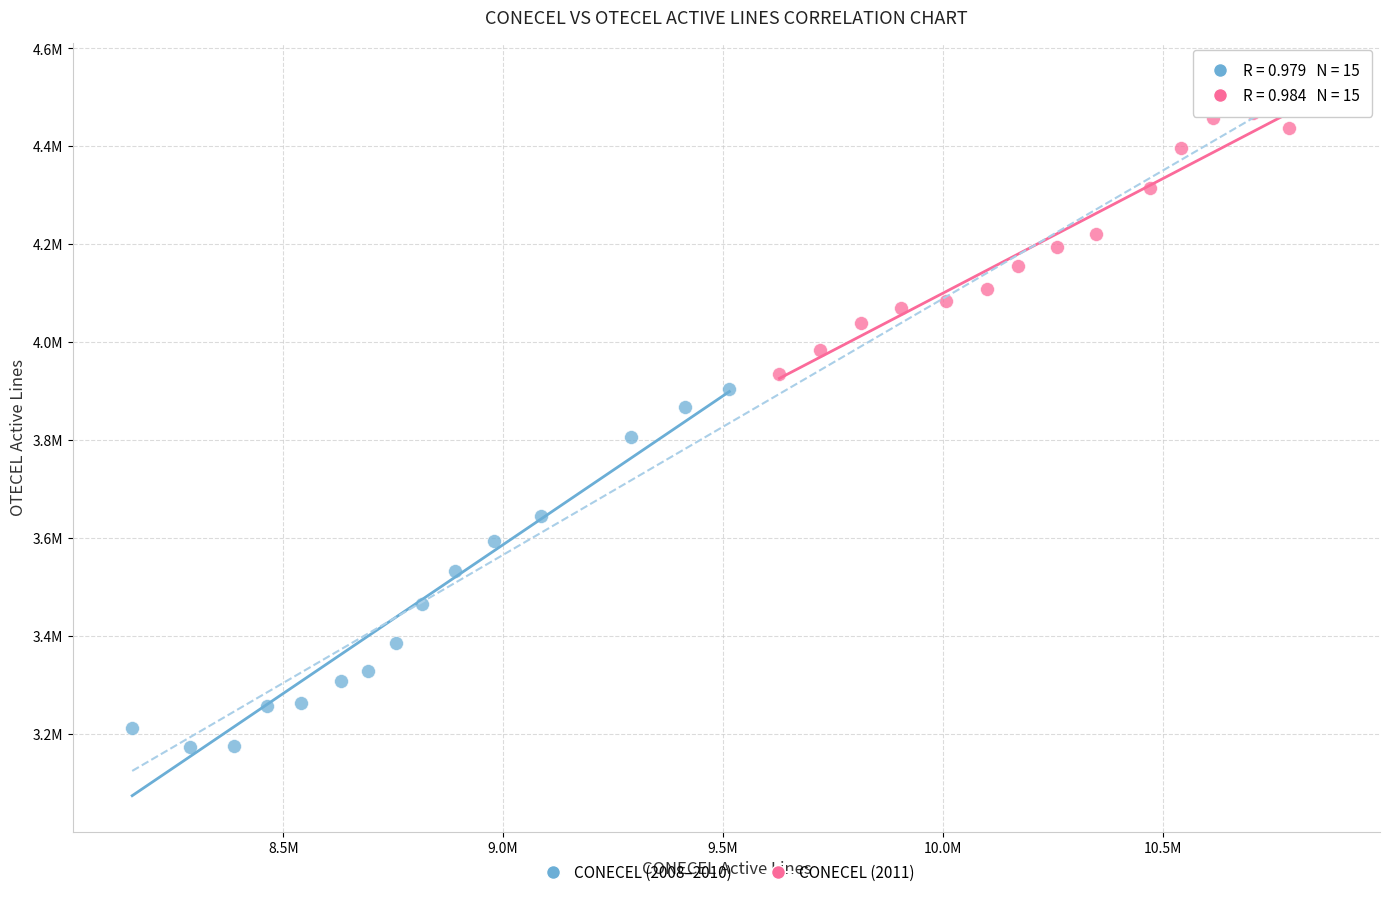

What are all the series names shown in the legend?

CONECEL (2008–2010), CONECEL (2011)